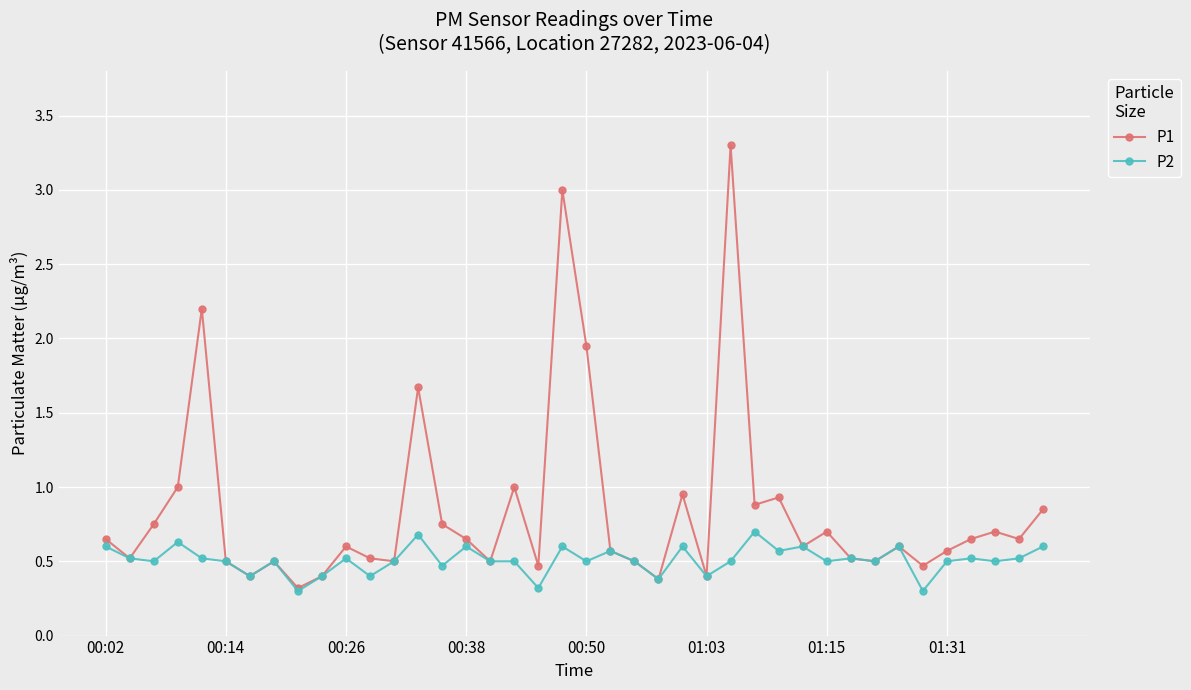

Rank the series by their average value, from lowest to highest.

P2, P1